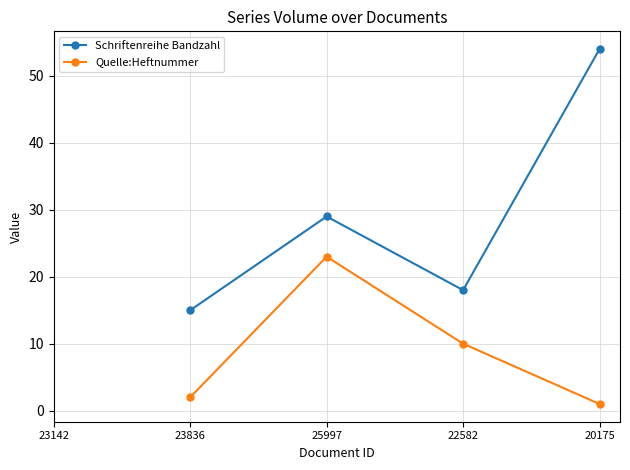

The Quelle:Heftnummer series shows 17 at 25997. True or false?

False